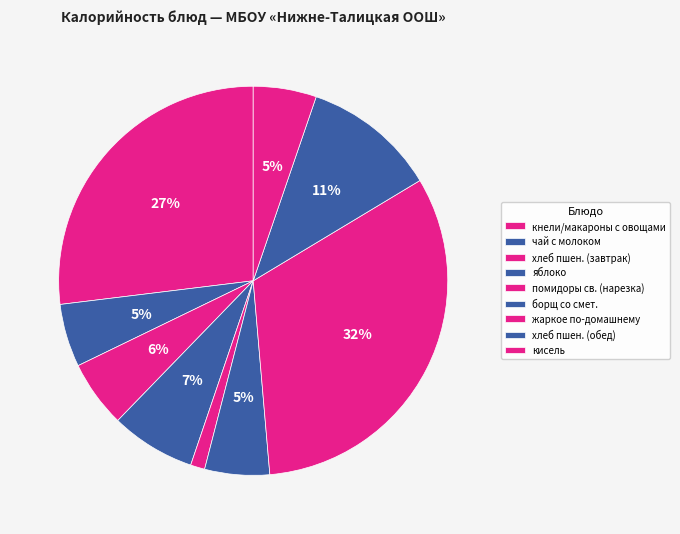

The борщ со смет. slice represents 17% of the pie. True or false?

False